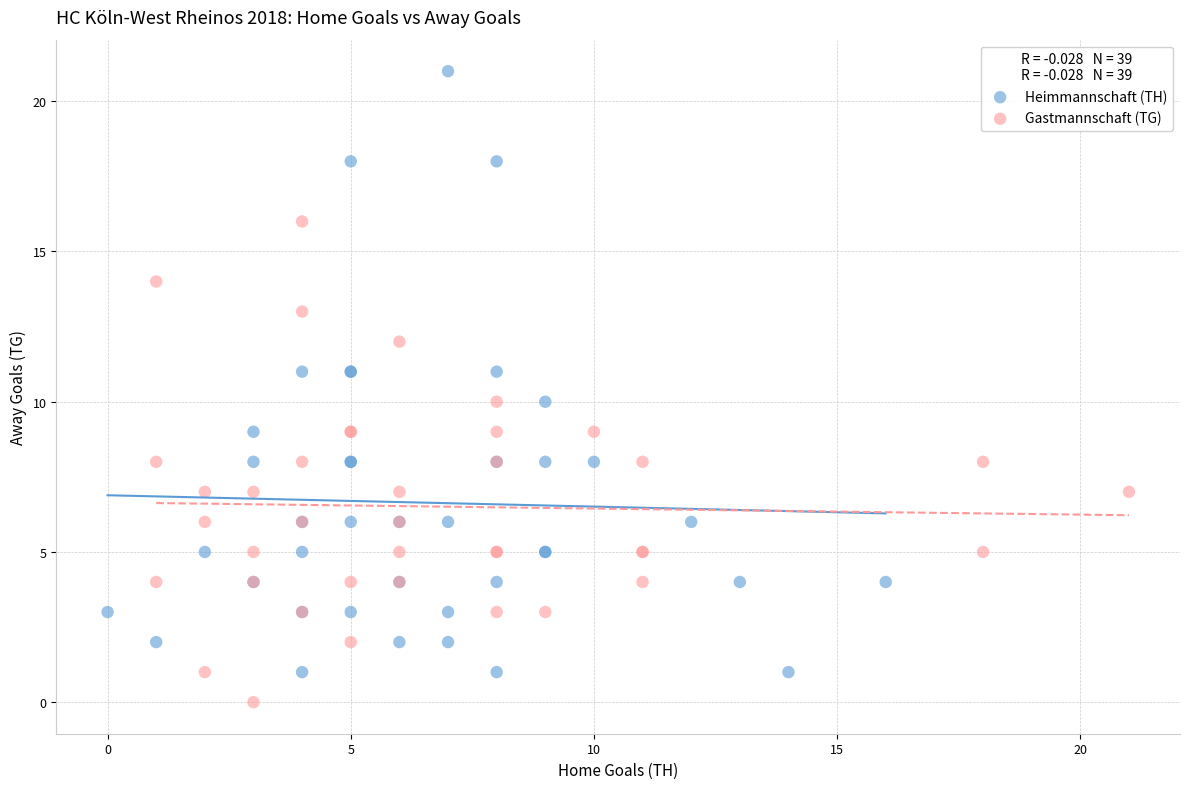

Which series has the largest Y range (max minus min)?

Heimmannschaft (TH)